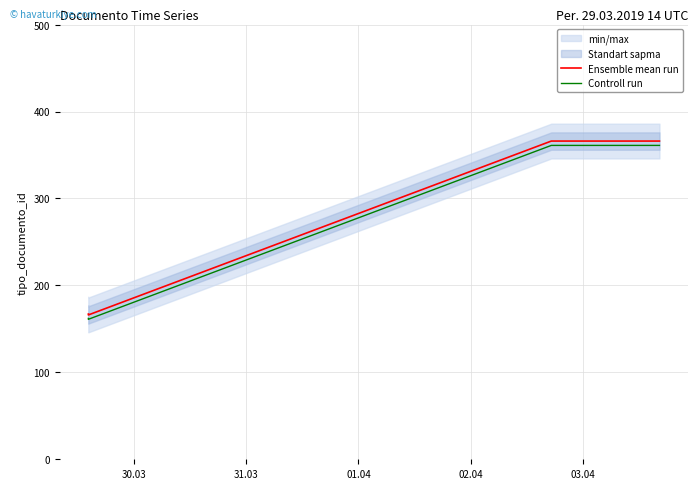

What is the lowest value of the Controll run series?

161